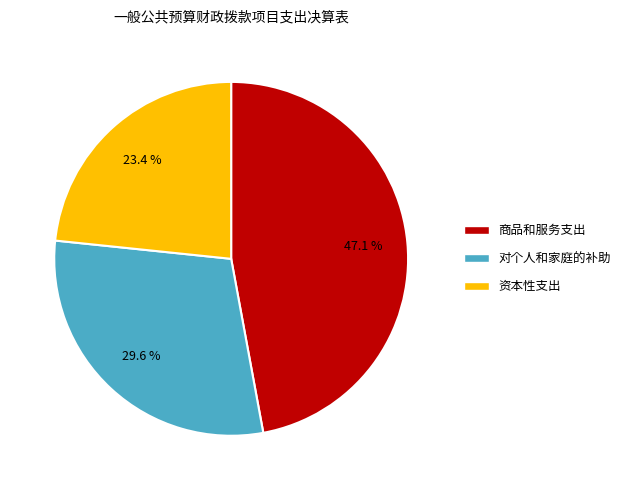

Is there a majority slice in this chart?

No